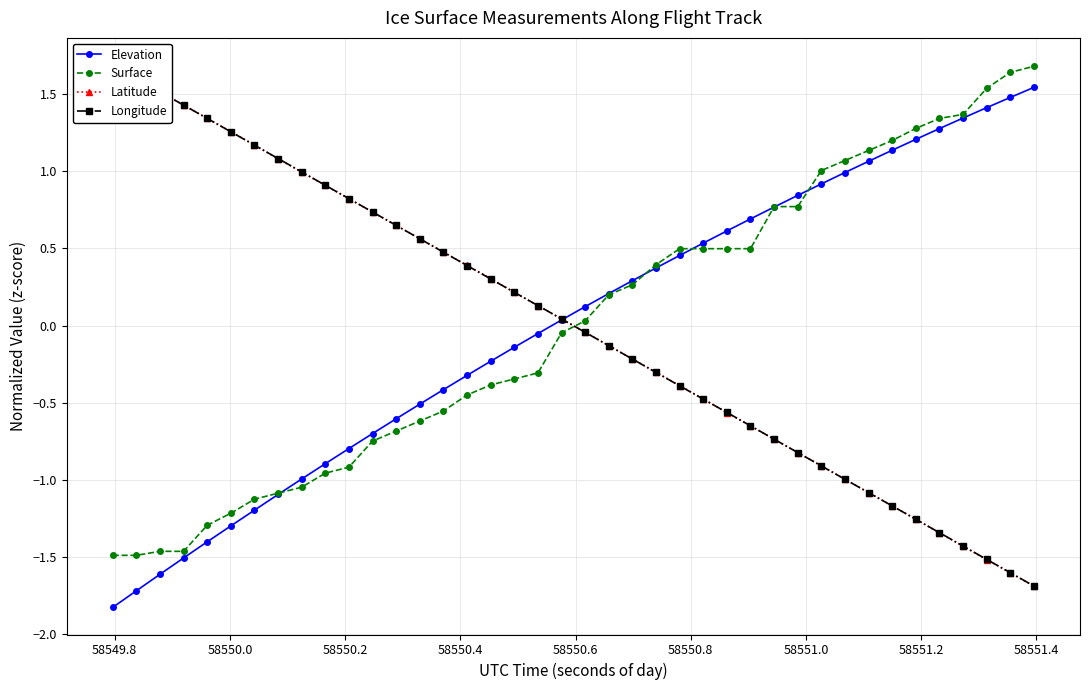

What are all the series names shown in the legend?

Elevation, Surface, Latitude, Longitude